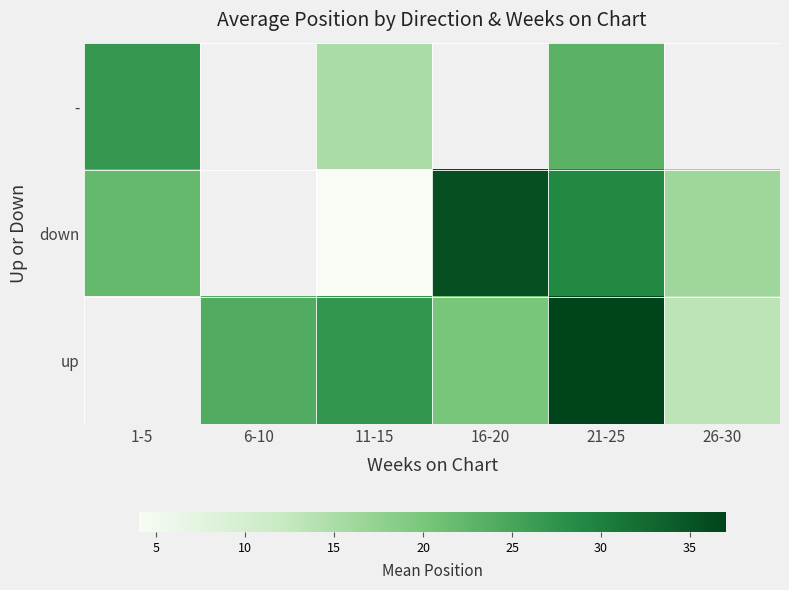

What is the difference between the up values at 21-25 and 16-20?

17.0